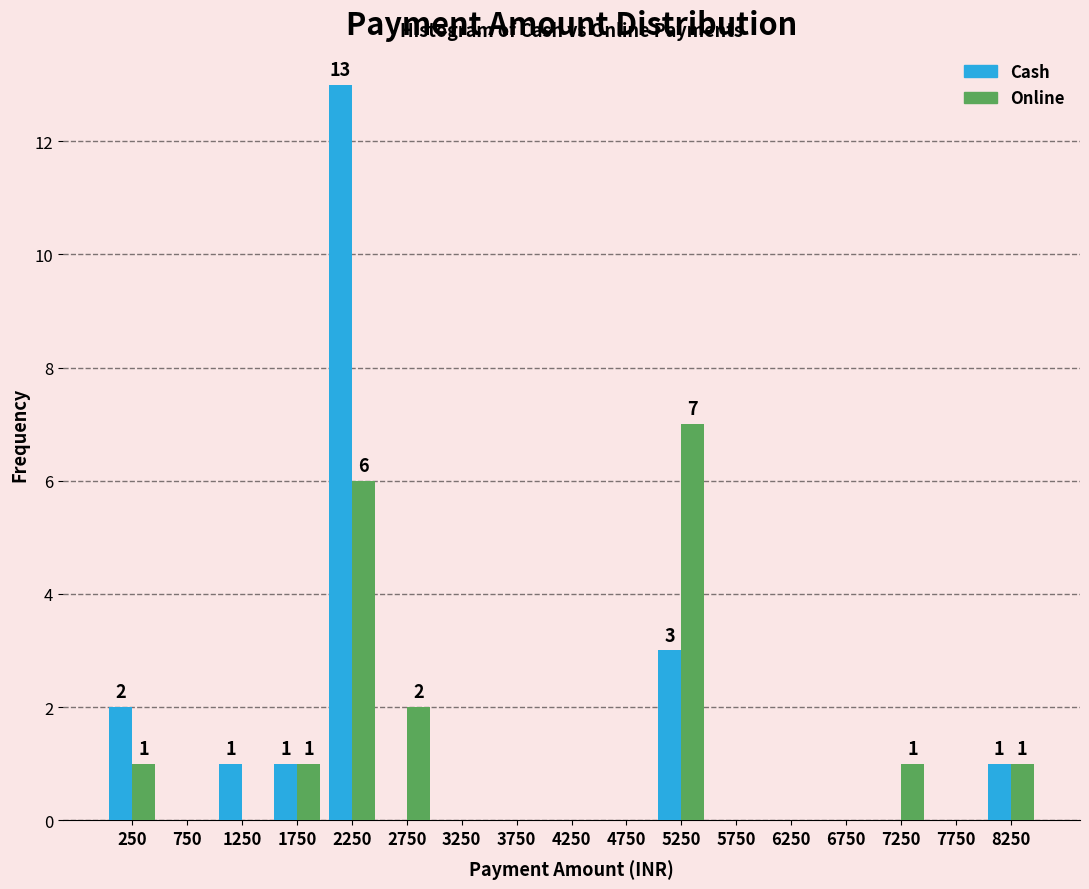

In the Cash series, which range on the x-axis has the tallest bar?

2000 to 2500